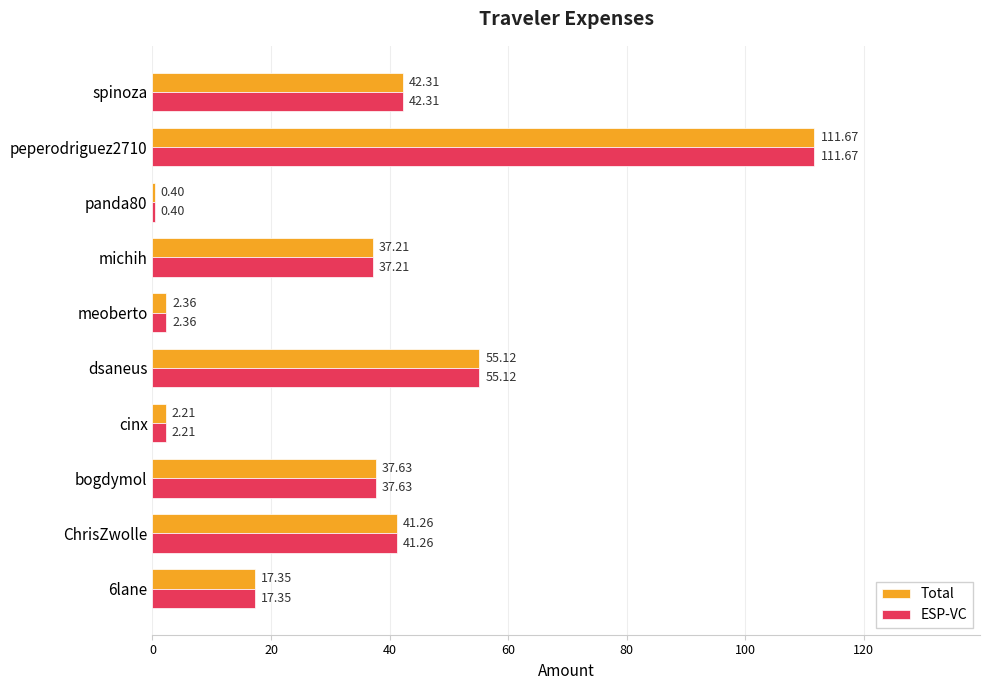

At which category is the sum across all series the highest?

peperodriguez2710